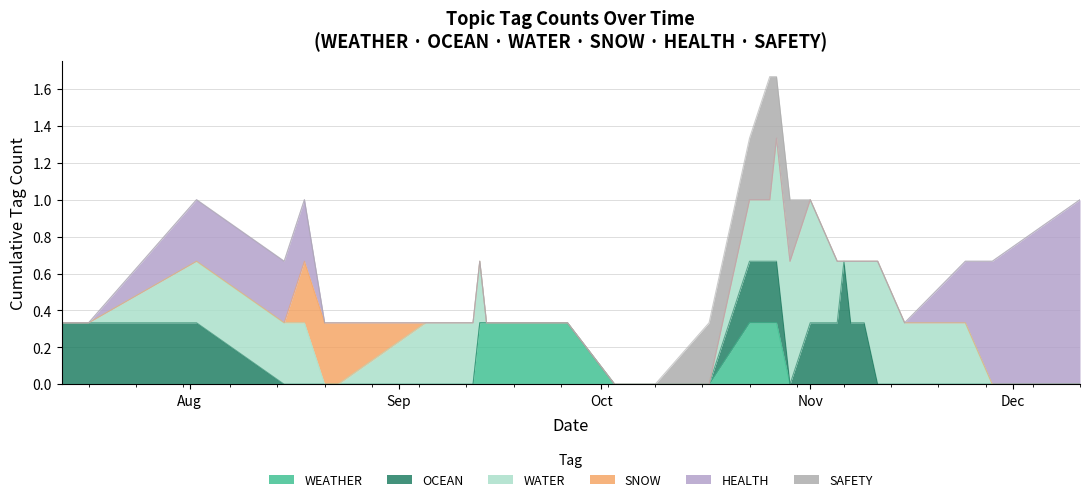

Rank the series at 23 from highest to lowest value.

OCEAN, WEATHER, WATER, SNOW, HEALTH, SAFETY